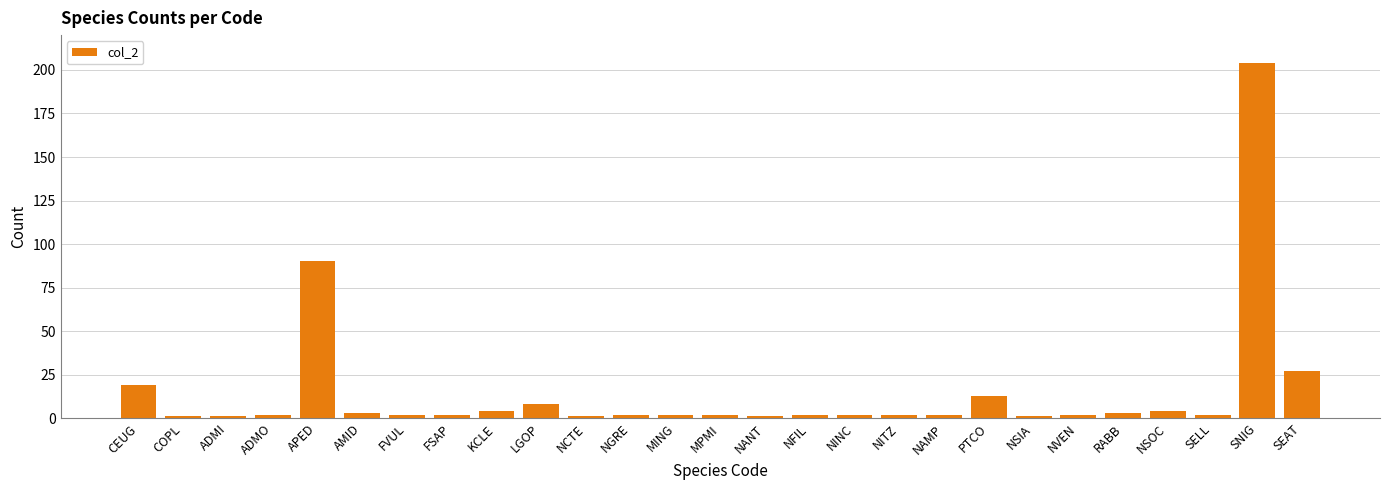

Where does the data first go above 2?

CEUG